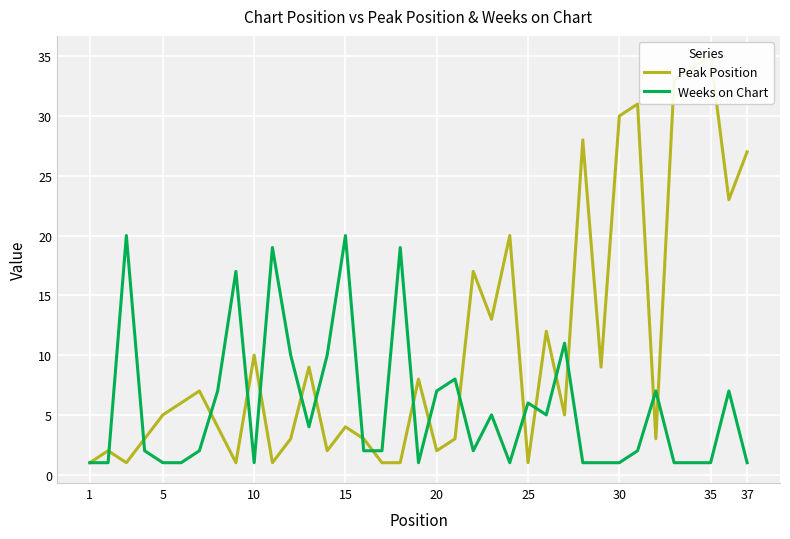

After their last crossing, which series has the higher values: Peak Position or Weeks on Chart?

Peak Position